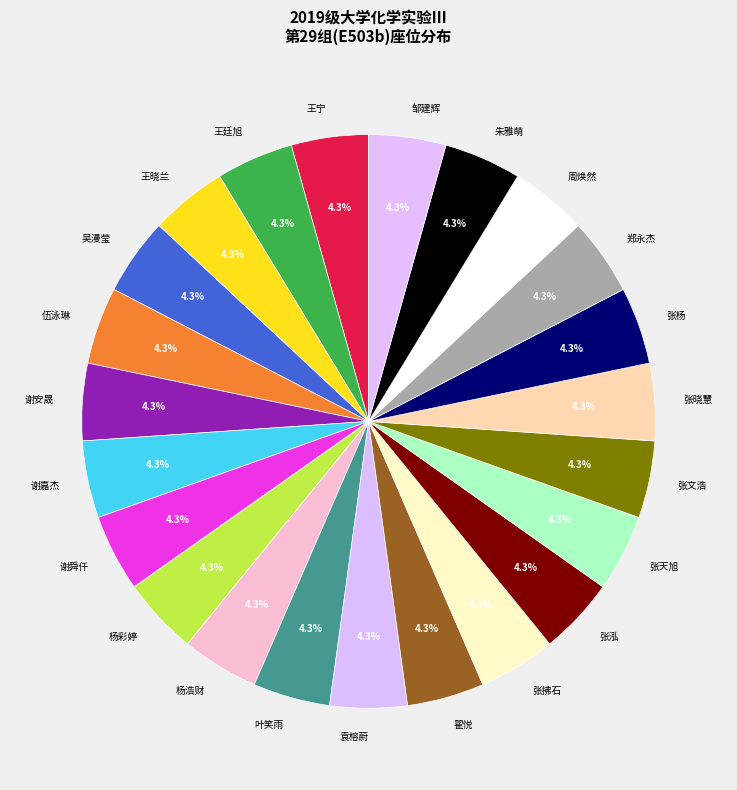

To the nearest percent, what percentage of the pie is 张杨?

4%